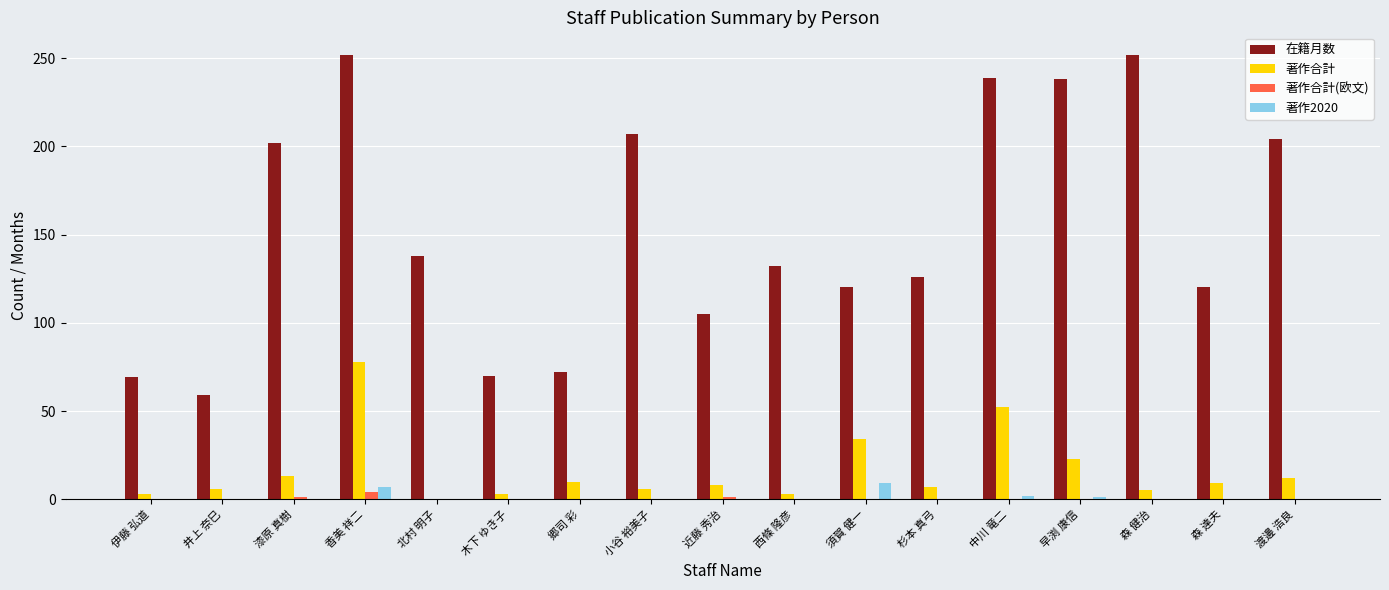

The 著作合計(欧文) series shows 0 at 井上 奈巳. True or false?

True